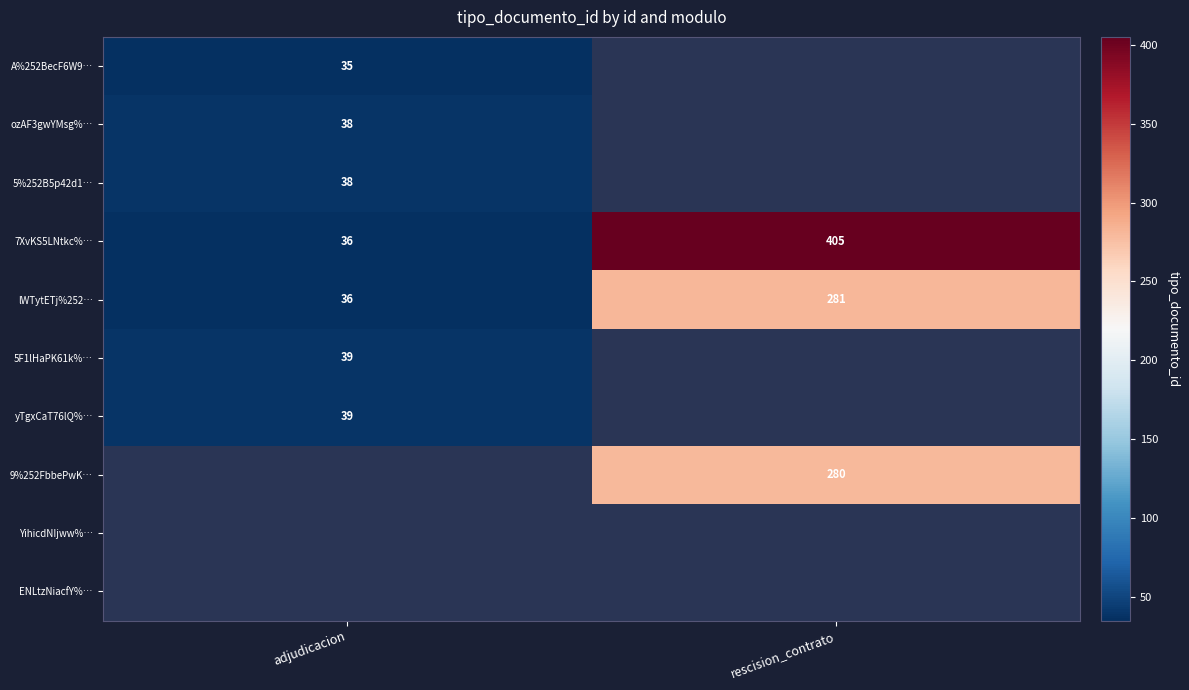

What is the sum of all lWTytETj%252… values?

317